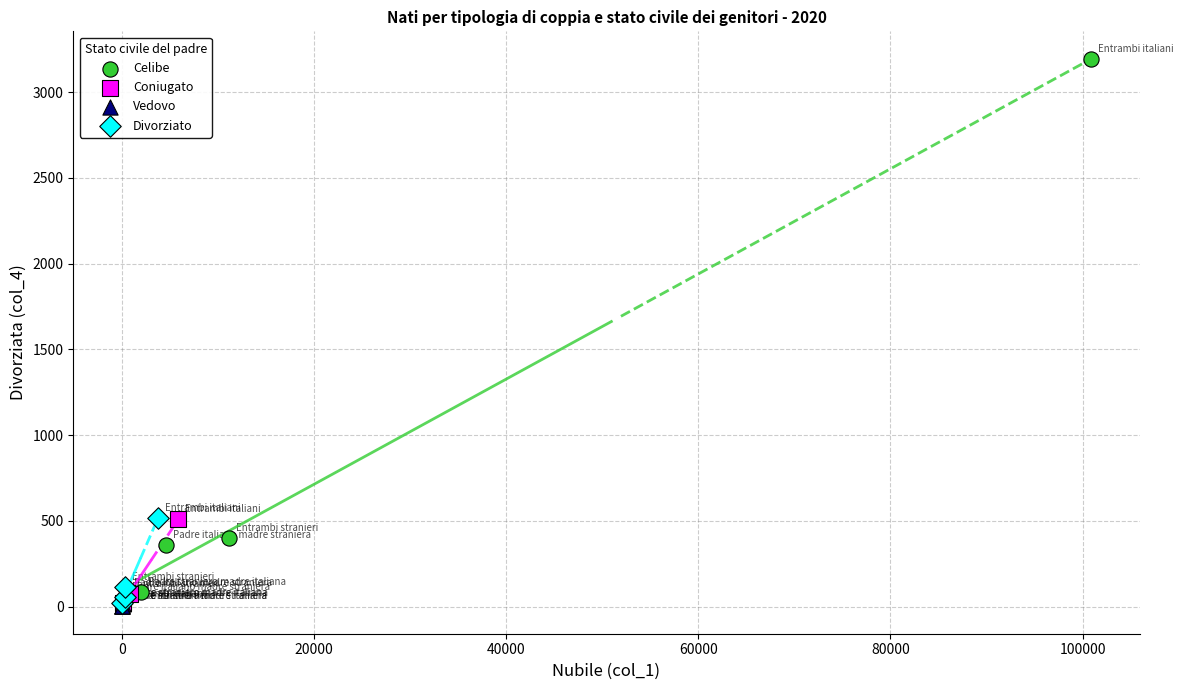

What are all the series names shown in the legend?

Celibe, Coniugato, Vedovo, Divorziato